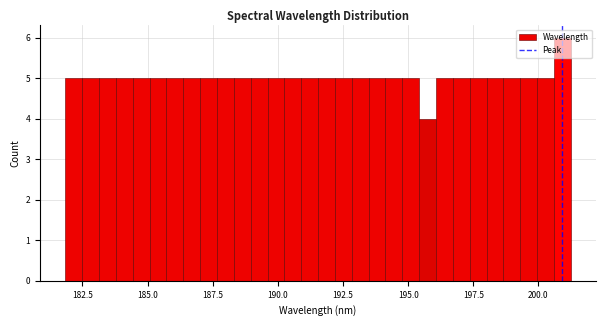

Read against the x-axis, roughly where is the centre of the tallest bar?

201.0